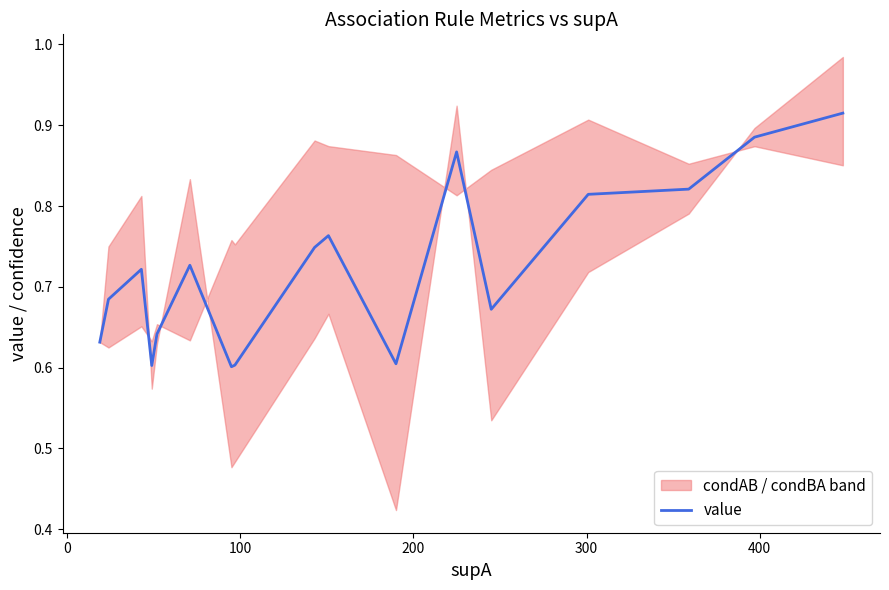

What is the difference between the maximum and minimum values?

0.3